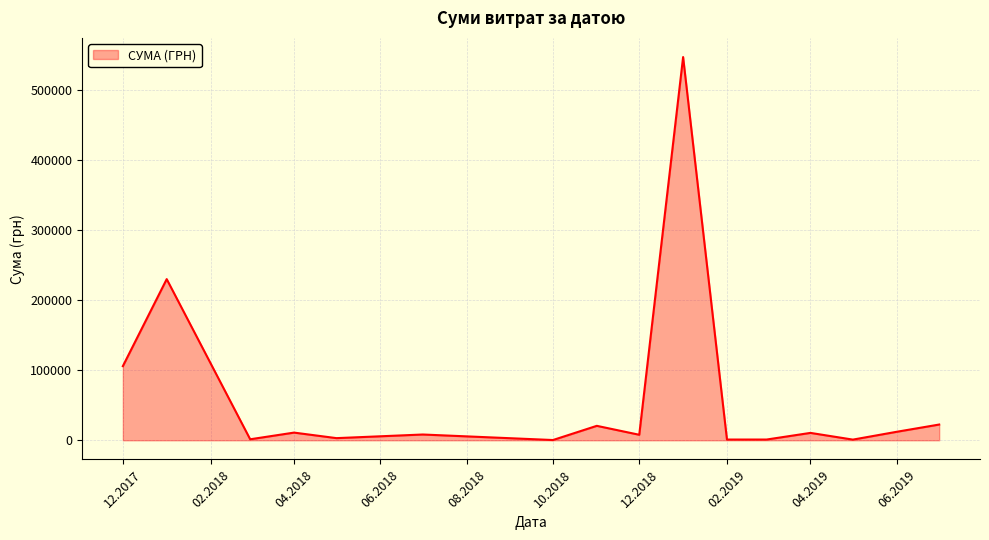

What is the smallest value displayed?

360.0